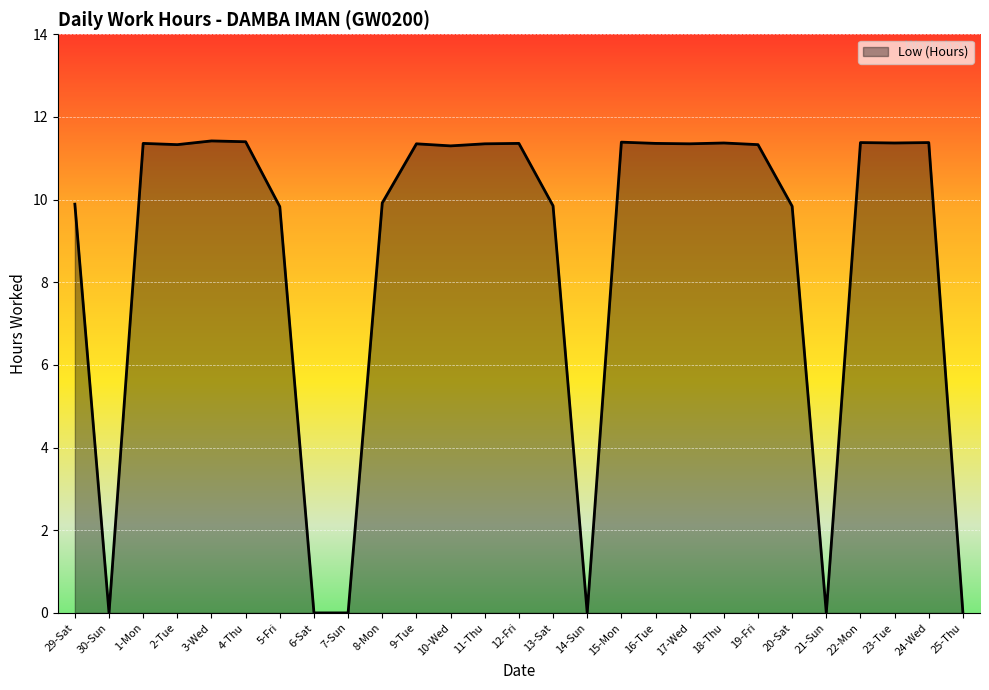

What is the approximate value at 19-Fri?

11.3